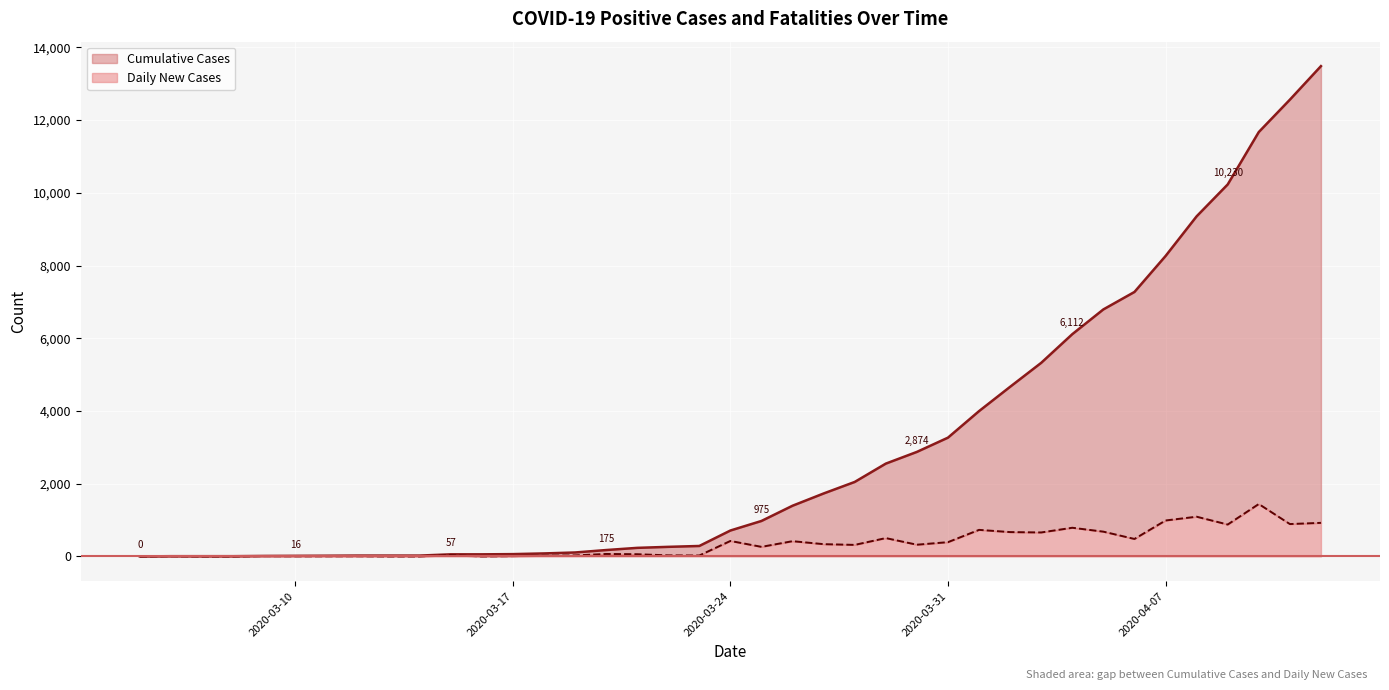

Reading right to left, what are all the values shown in this chart?

Cumulative Cases: 13484	12561	11671	10230	9353	8261	7273	6793	6112	5324	4665	3996	3266	2874	2552	2048	1731	1394	975	712	287	263	235	175	108	82	63	57	57	23	23	23	19	16	13	6	6	6	0
Daily New Cases: 923	890	1441	877	1092	988	480	681	788	659	669	730	392	322	504	317	337	419	263	425	25	29	60	67	27	20	8	0	35	0	0	5	4	4	8	0	0	6	0